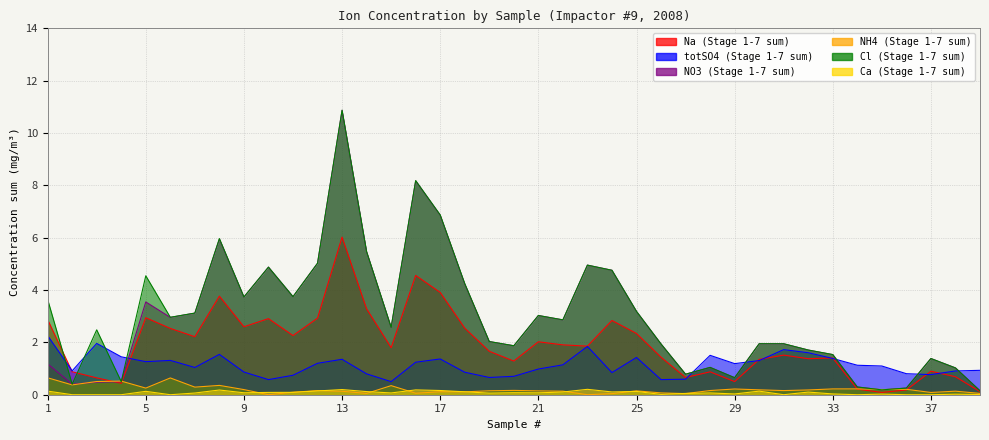

Where is the first local minimum for Na (Stage 1-7 sum)?

4